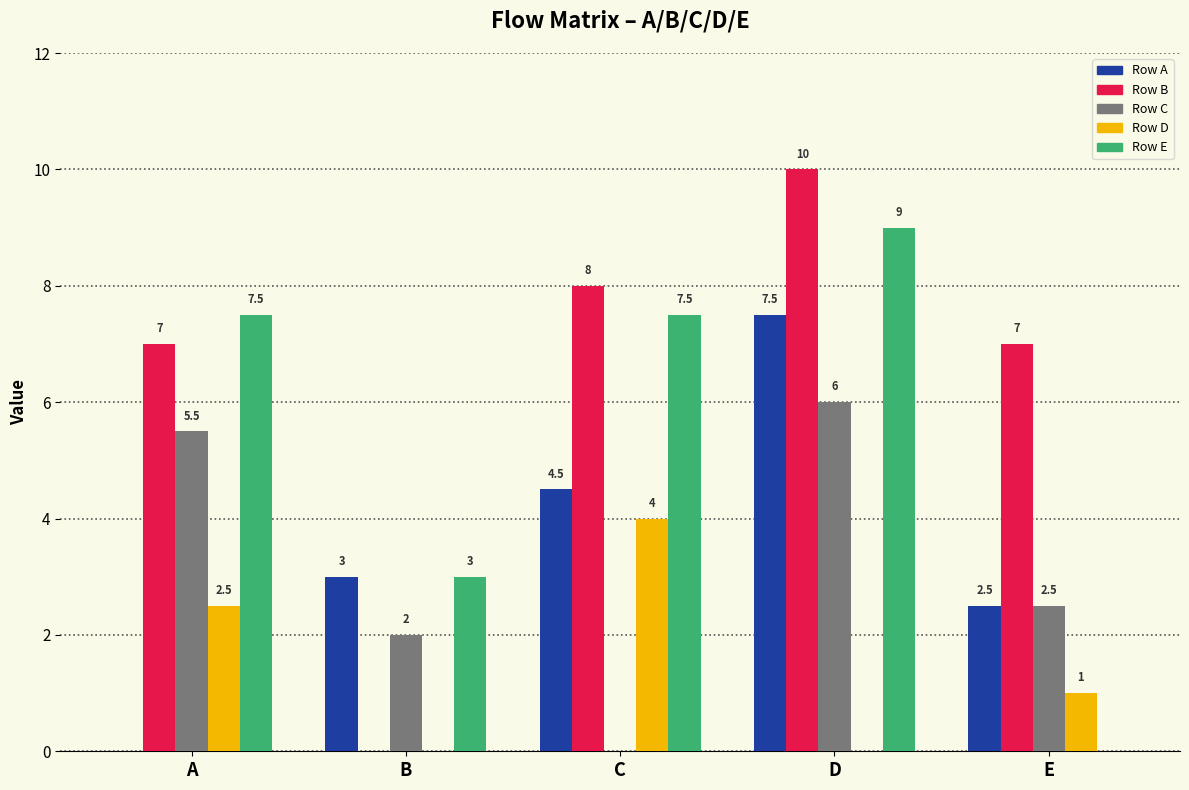

How many positive values does the Row C series have?

4